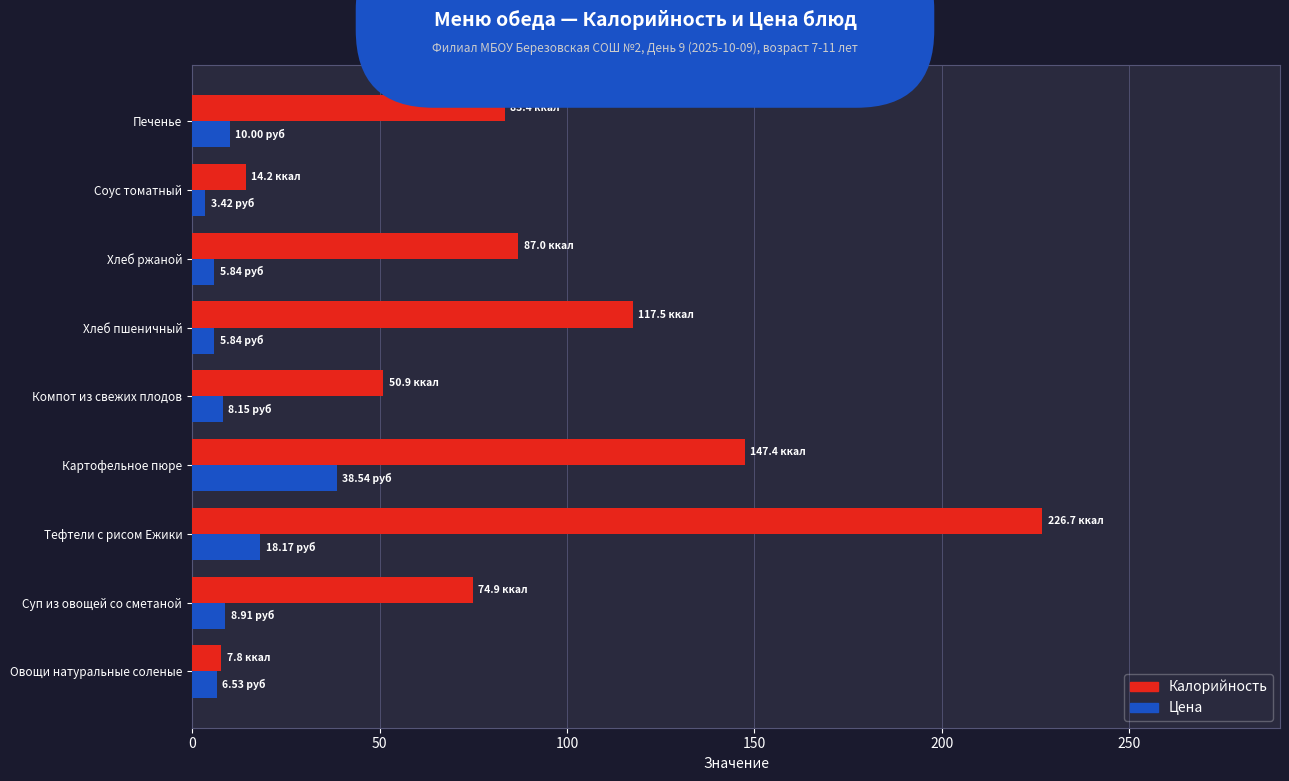

What is the minimum value for Калорийность?

7.8